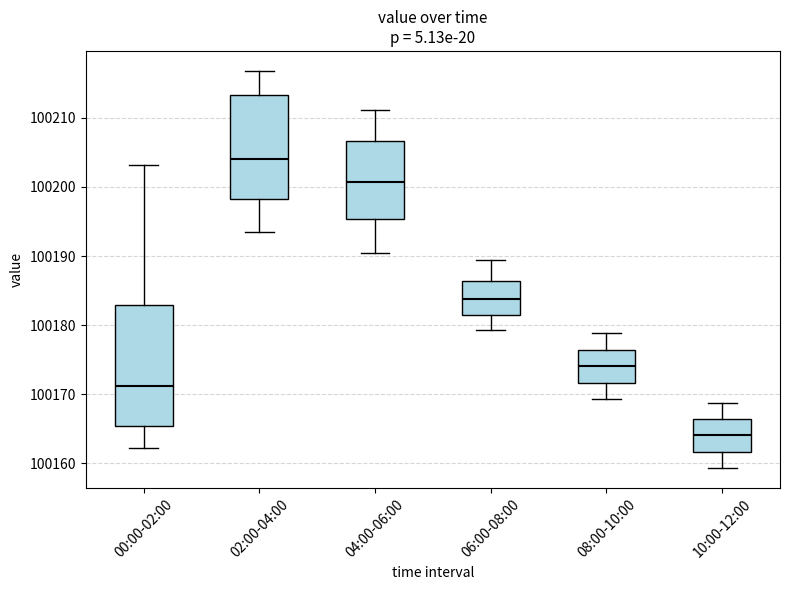

Where does the upper whisker of the box for 04:00-06:00 end on the y-axis? The values are not printed on the chart, so give them approximately, as read against the axis.

100211